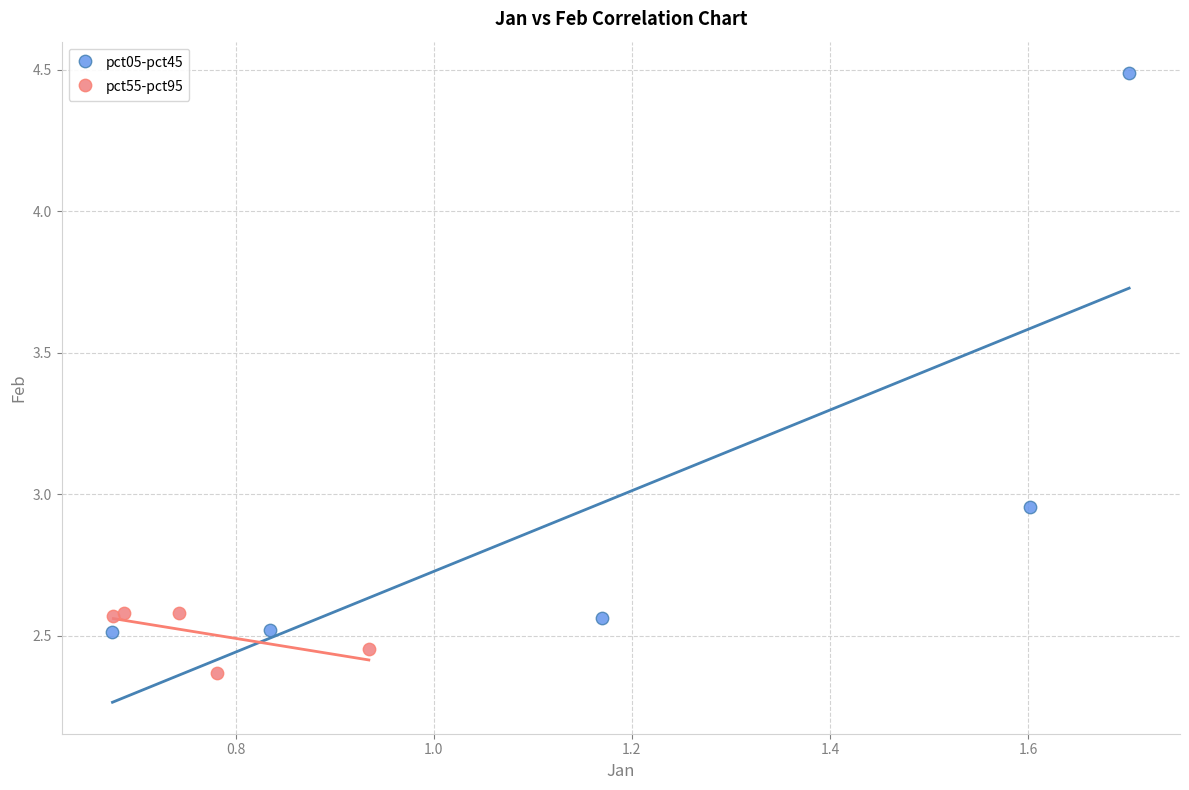

Which series reaches the maximum Y coordinate?

pct05-pct45